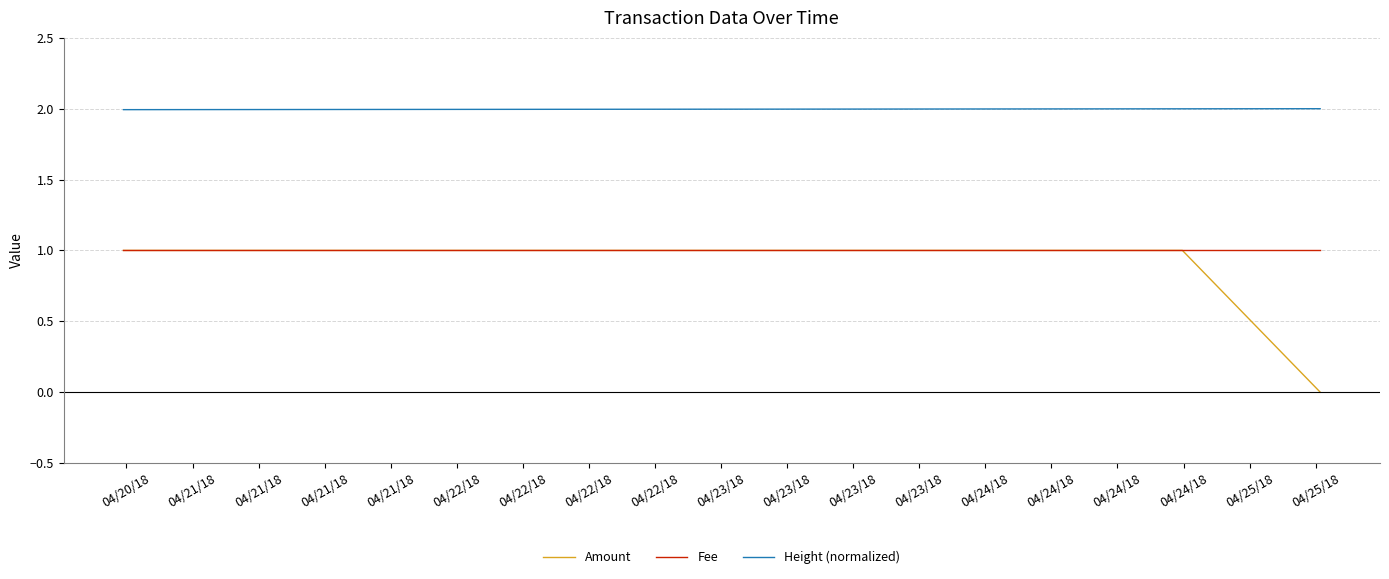

Which series has the widest spread of values?

Amount